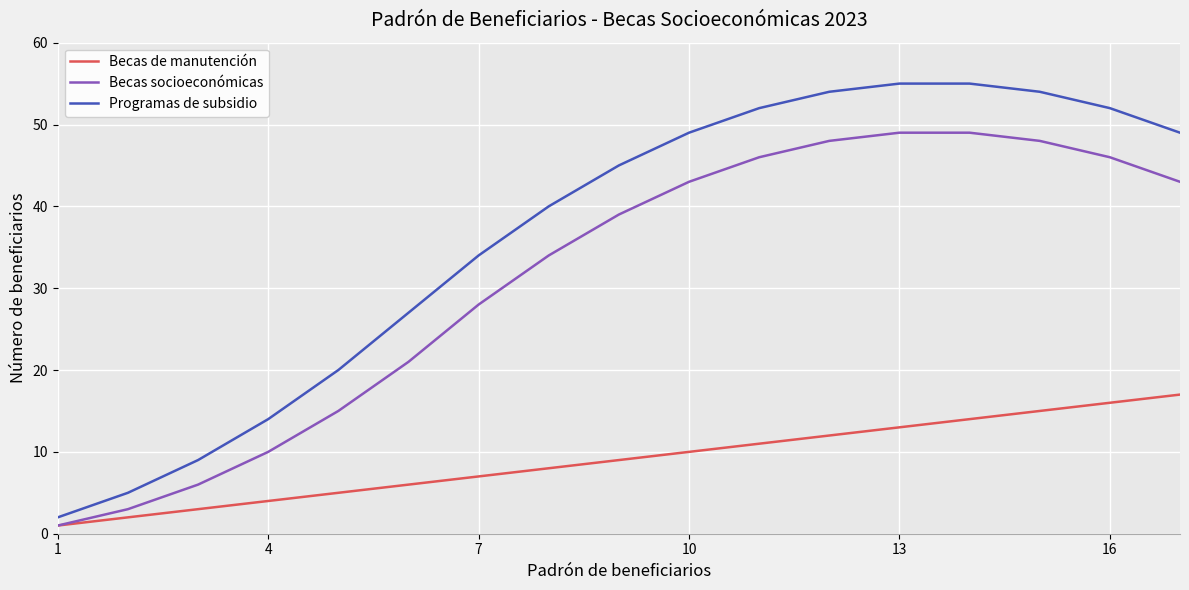

What is the maximum value for Becas socioeconómicas?

49